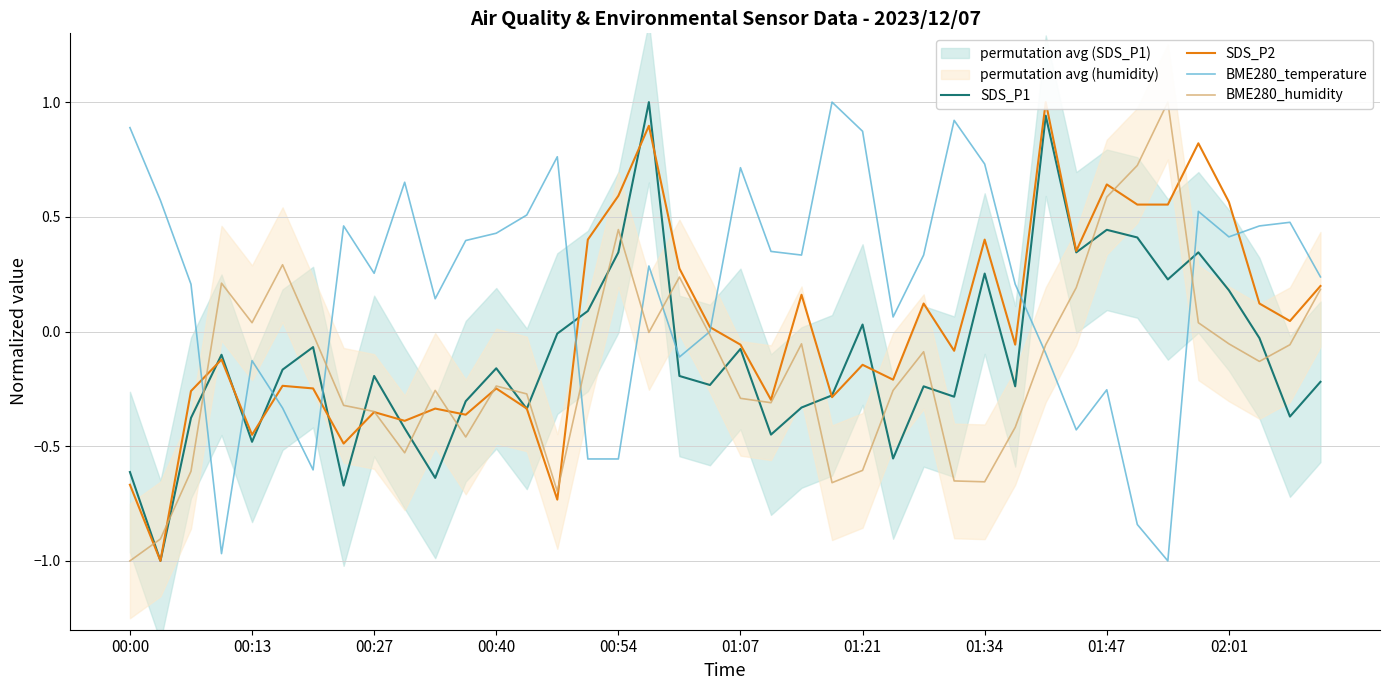

How many categories are shown in the chart?

40